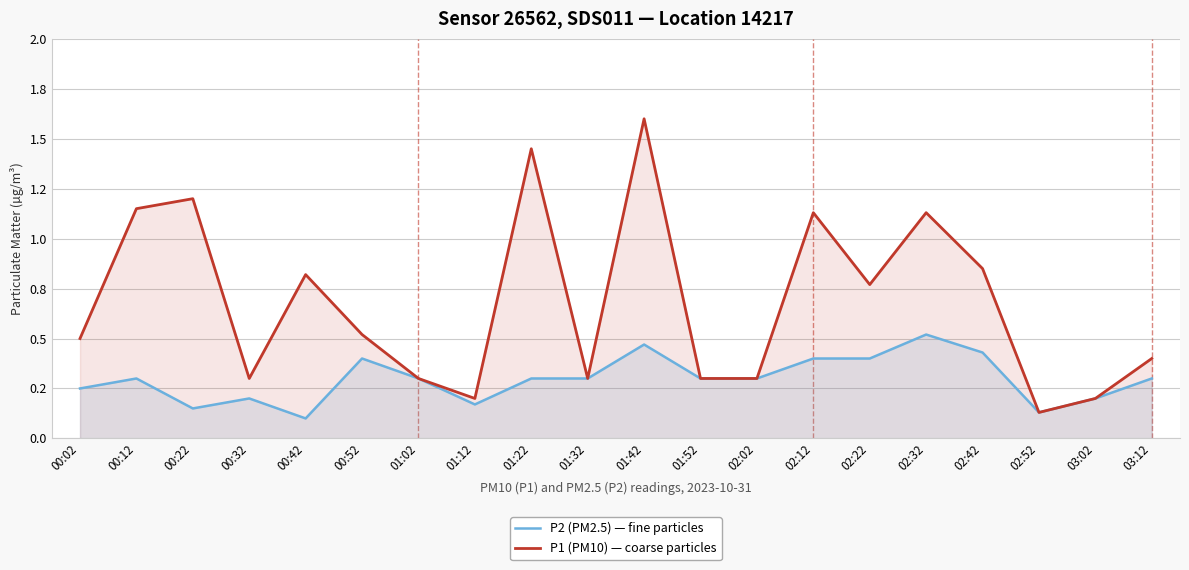

Reading left to right, extract all data points from this chart.

P2 (PM2.5) — fine particles: 0.2	0.3	0.1	0.2	0.1	0.4	0.3	0.2	0.3	0.3	0.5	0.3	0.3	0.4	0.4	0.5	0.4	0.1	0.2	0.3
P1 (PM10) — coarse particles: 0.5	1.1	1.2	0.3	0.8	0.5	0.3	0.2	1.4	0.3	1.6	0.3	0.3	1.1	0.8	1.1	0.8	0.1	0.2	0.4